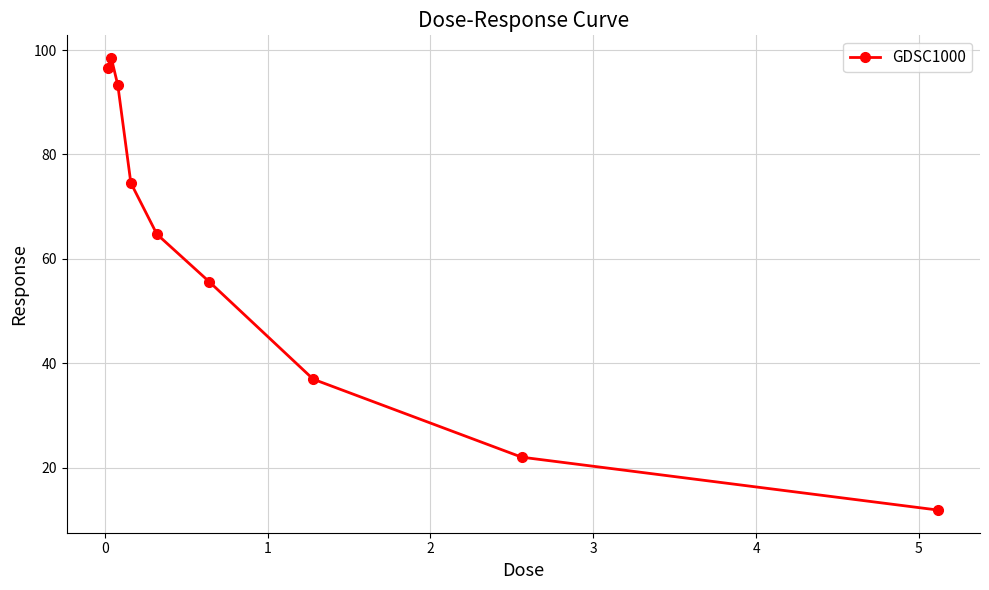

What is the greatest value displayed?

98.5